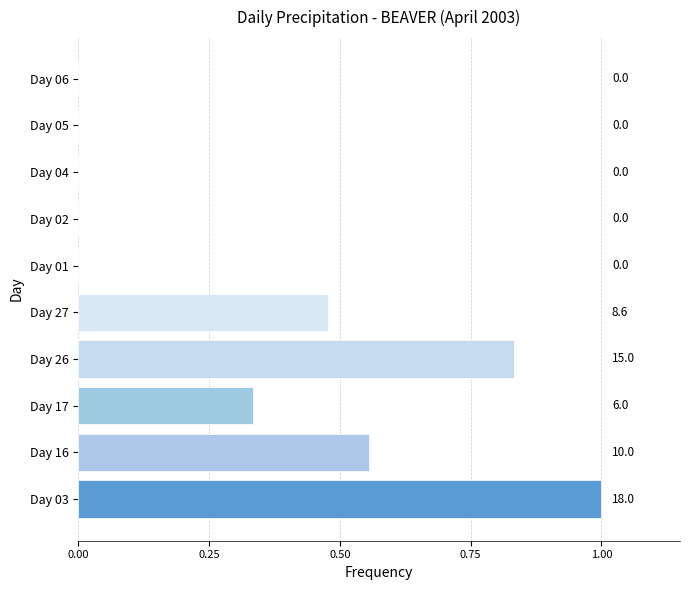

How many values are between 0 and 1?

10